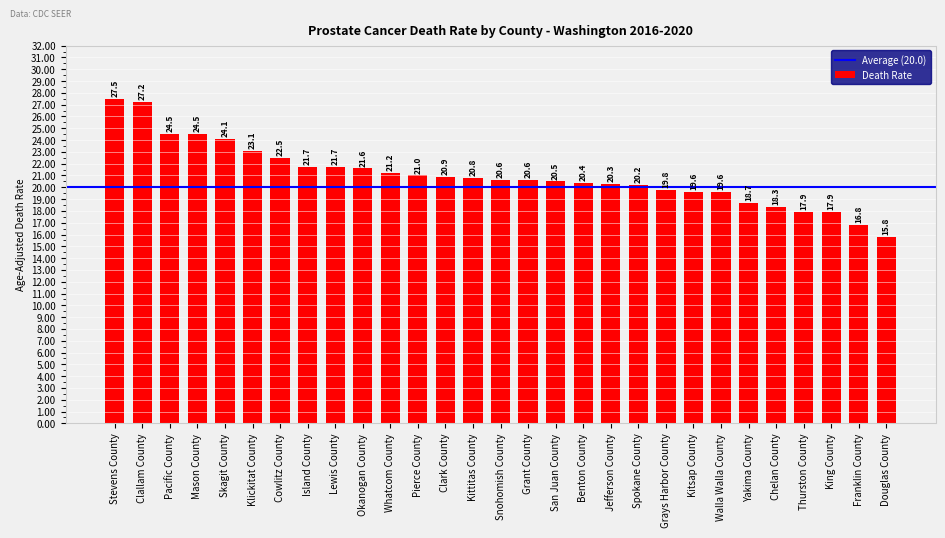

How many data points are less than 20?

9